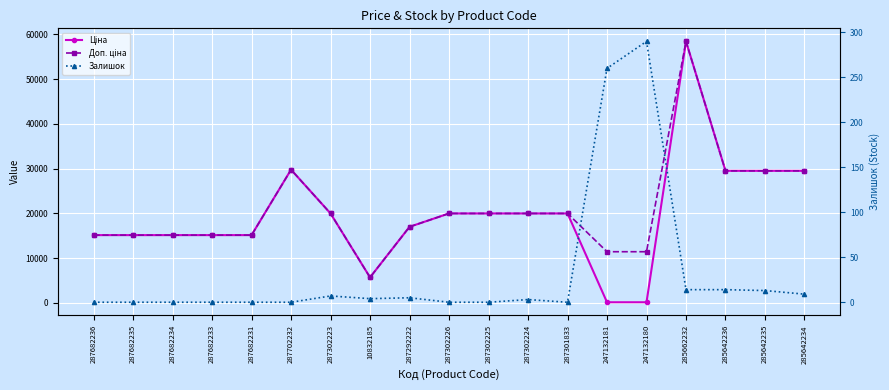

Which series has the largest total across all categories?

Доп. ціна